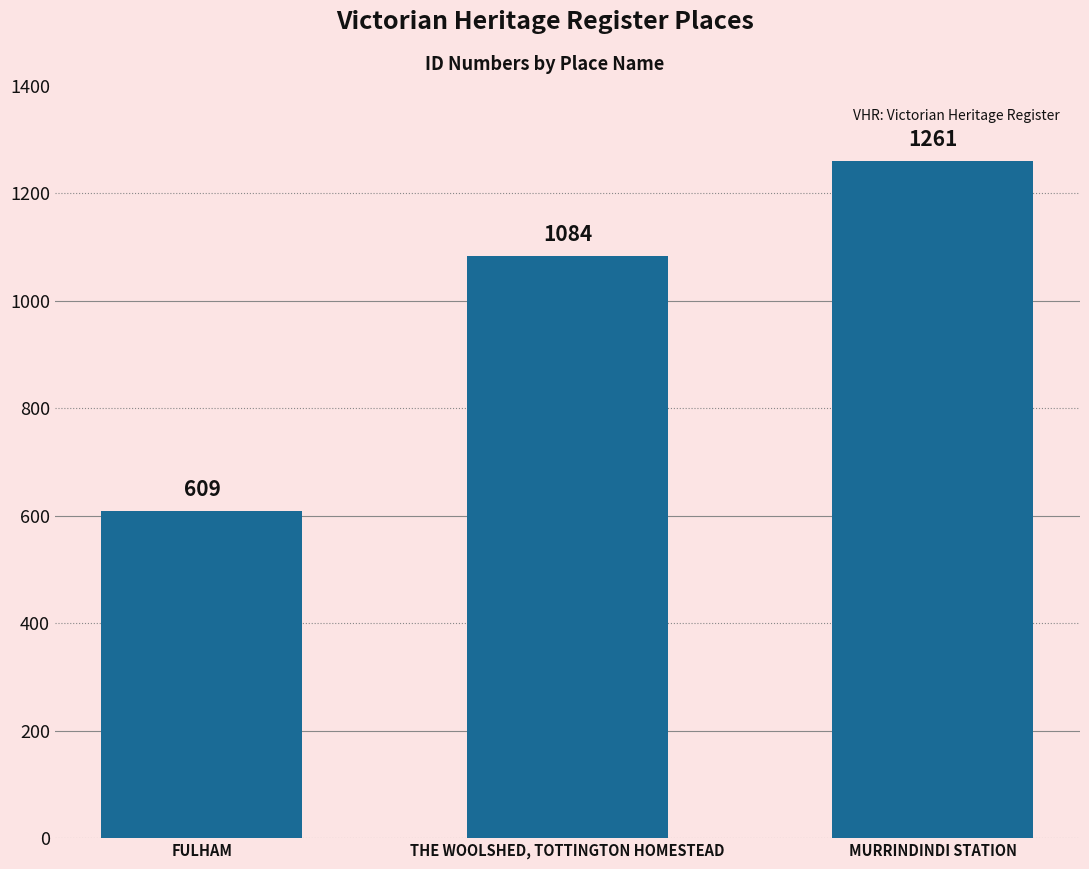

What is the approximate value at MURRINDINDI STATION, to the nearest 10?

1260